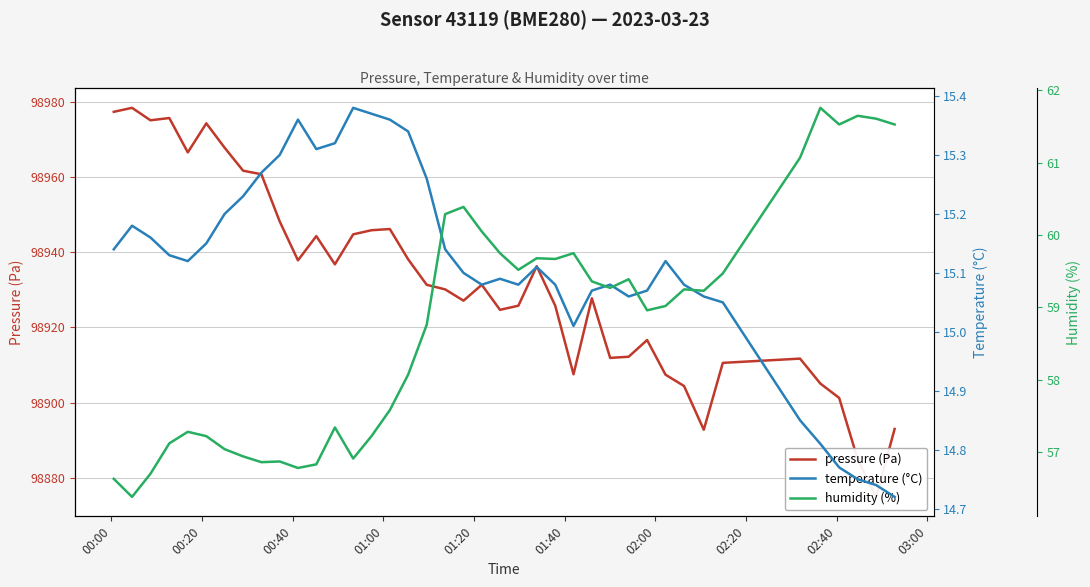

True or false: pressure (Pa) has more than 1 points higher than both neighbors.

True